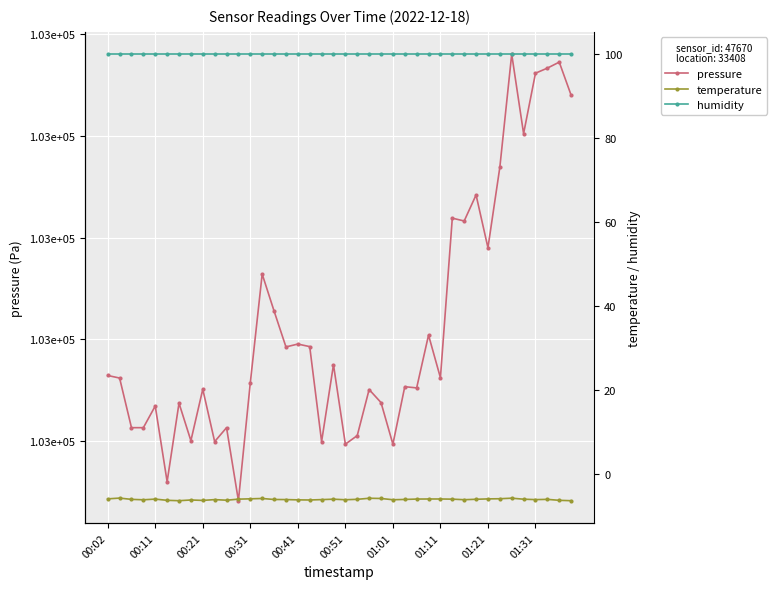

What are all the series names shown in the legend?

pressure, temperature, humidity